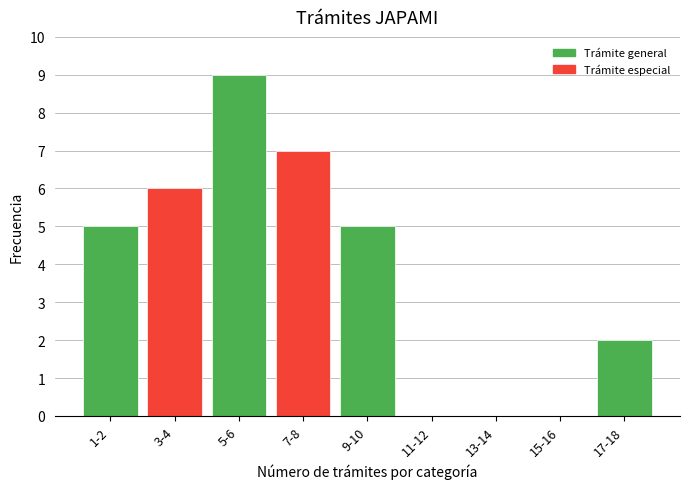

Reading left to right, transcribe all the data shown in this chart.

1-2=5	3-4=6	5-6=9	7-8=7	9-10=5	11-12=0	13-14=0	15-16=0	17-18=2